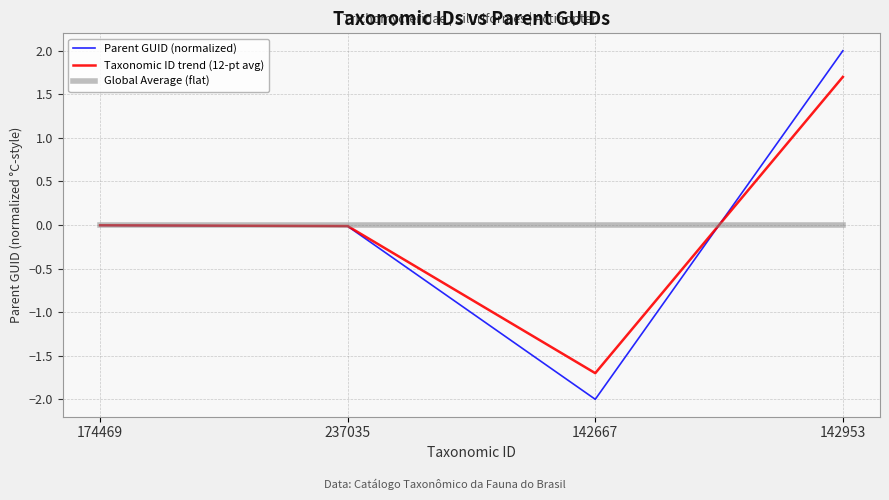

Which series has the widest spread of values?

Parent GUID (normalized)